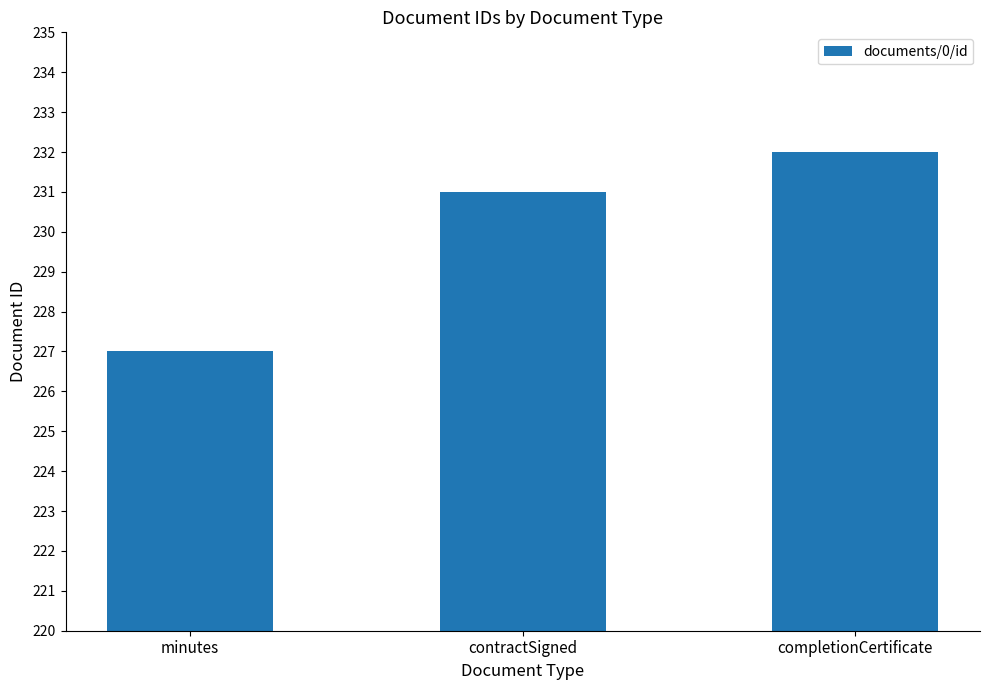

Rank the categories by value from highest to lowest.

completionCertificate, contractSigned, minutes